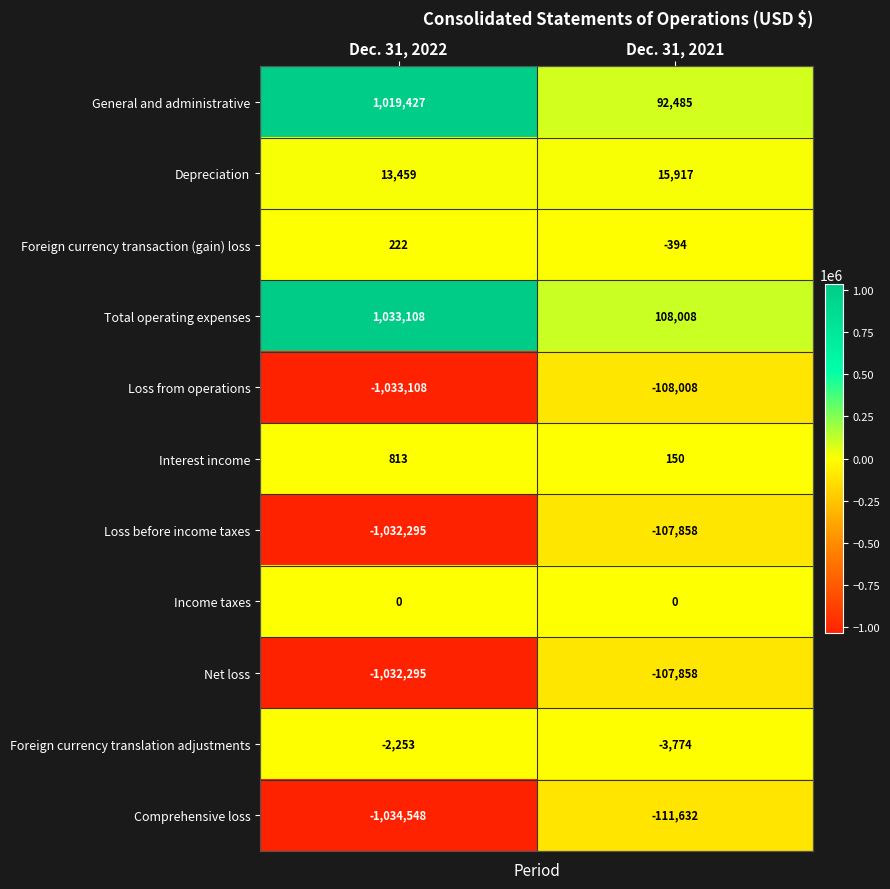

At which category is the sum across all series the highest?

Dec. 31, 2021